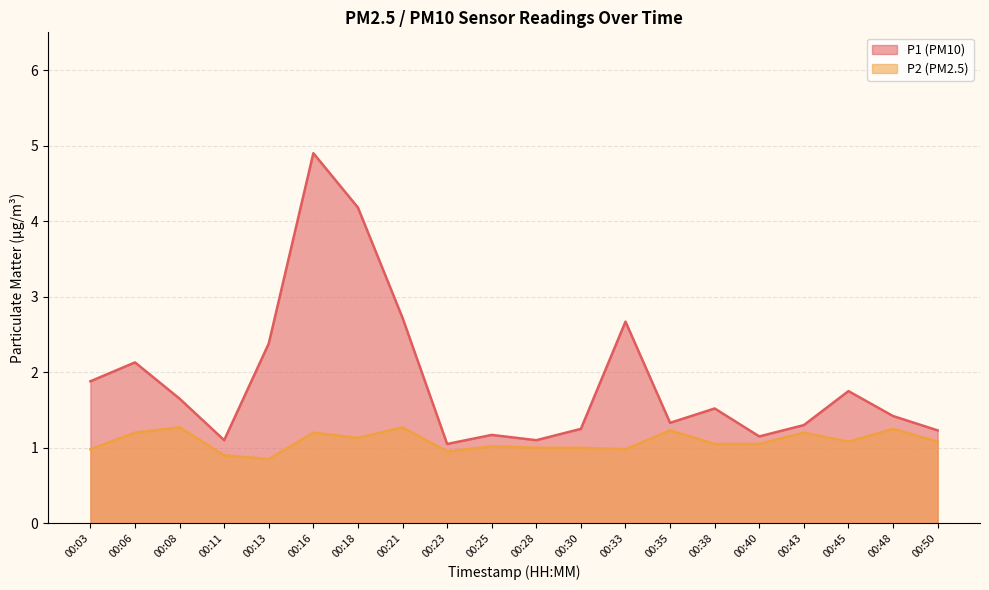

The value of P1 at 00:11 is 1.1. True or false?

True